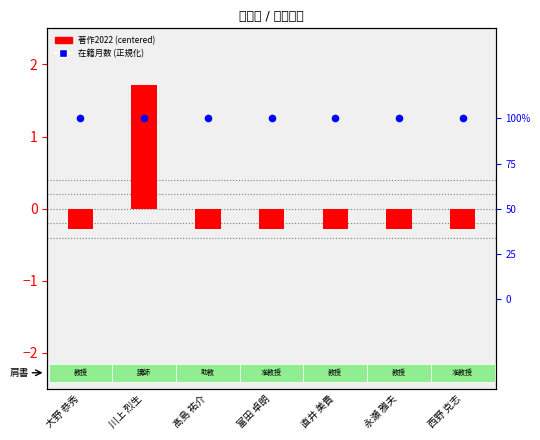

Which series reaches the minimum Y coordinate?

著作2022 (centered)